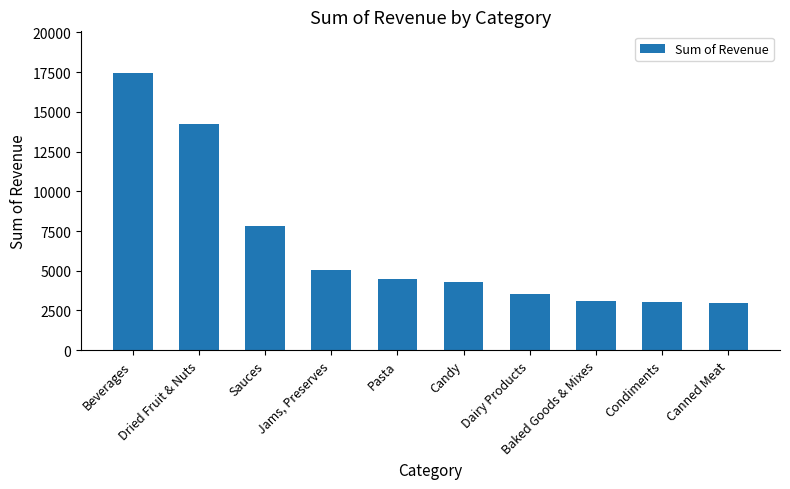

Rank the categories by value from highest to lowest.

Beverages, Dried Fruit & Nuts, Sauces, Jams, Preserves, Pasta, Candy, Dairy Products, Baked Goods & Mixes, Condiments, Canned Meat